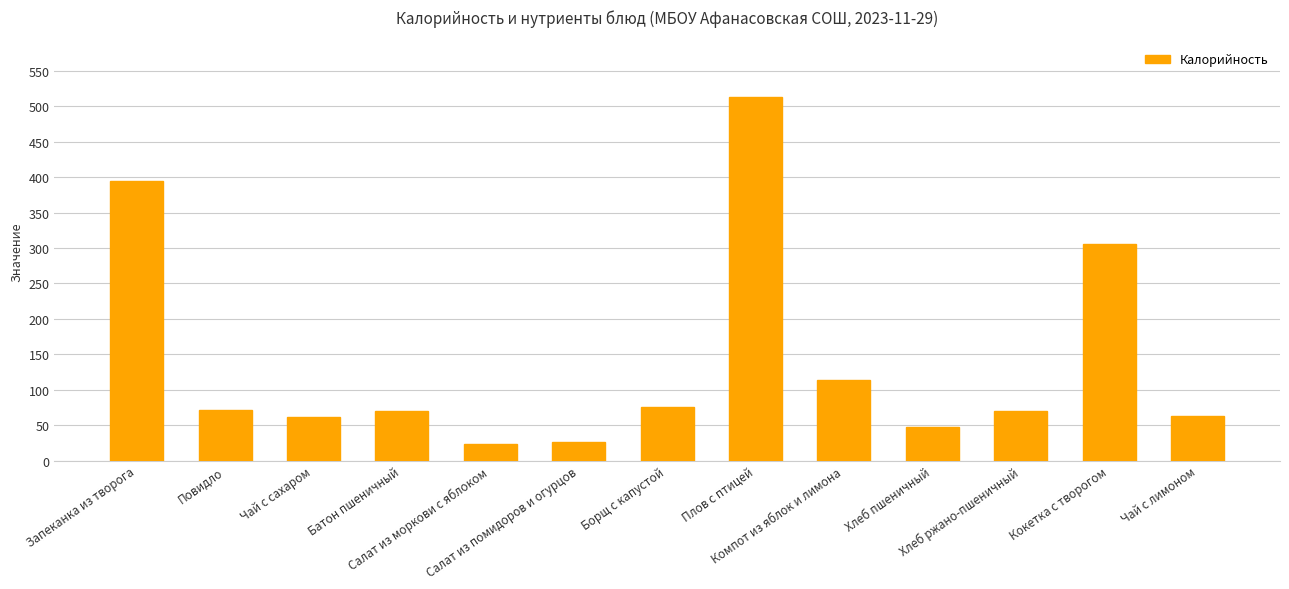

How many values are below 70?

6